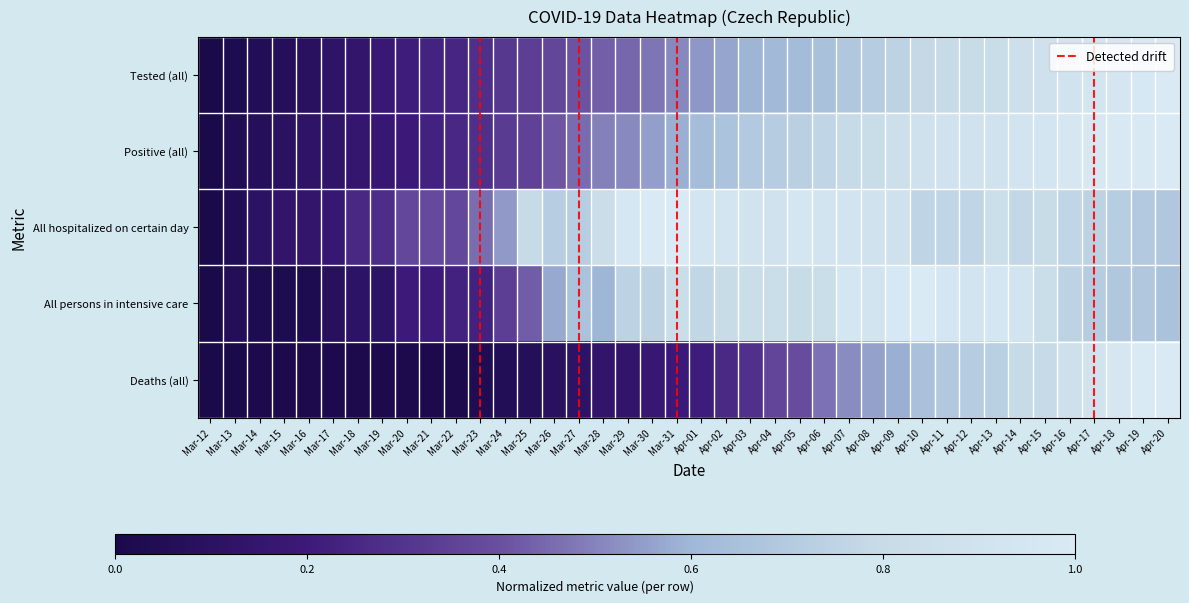

Which series changed the most between Mar-16 and Mar-17?

All persons in intensive care